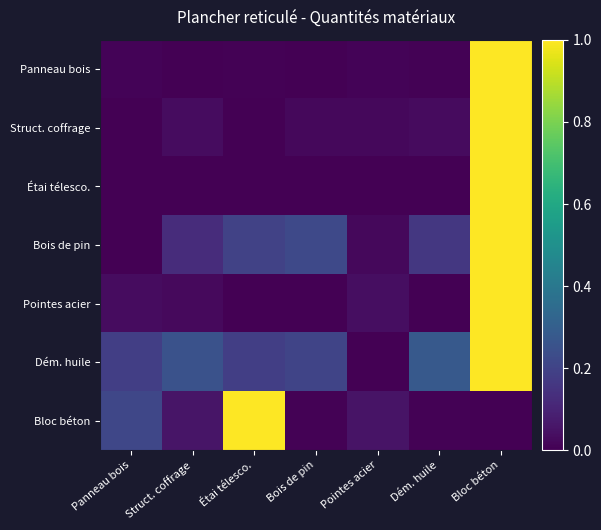

Which has a higher value, Dém. huile or Étai télesco.?

Dém. huile